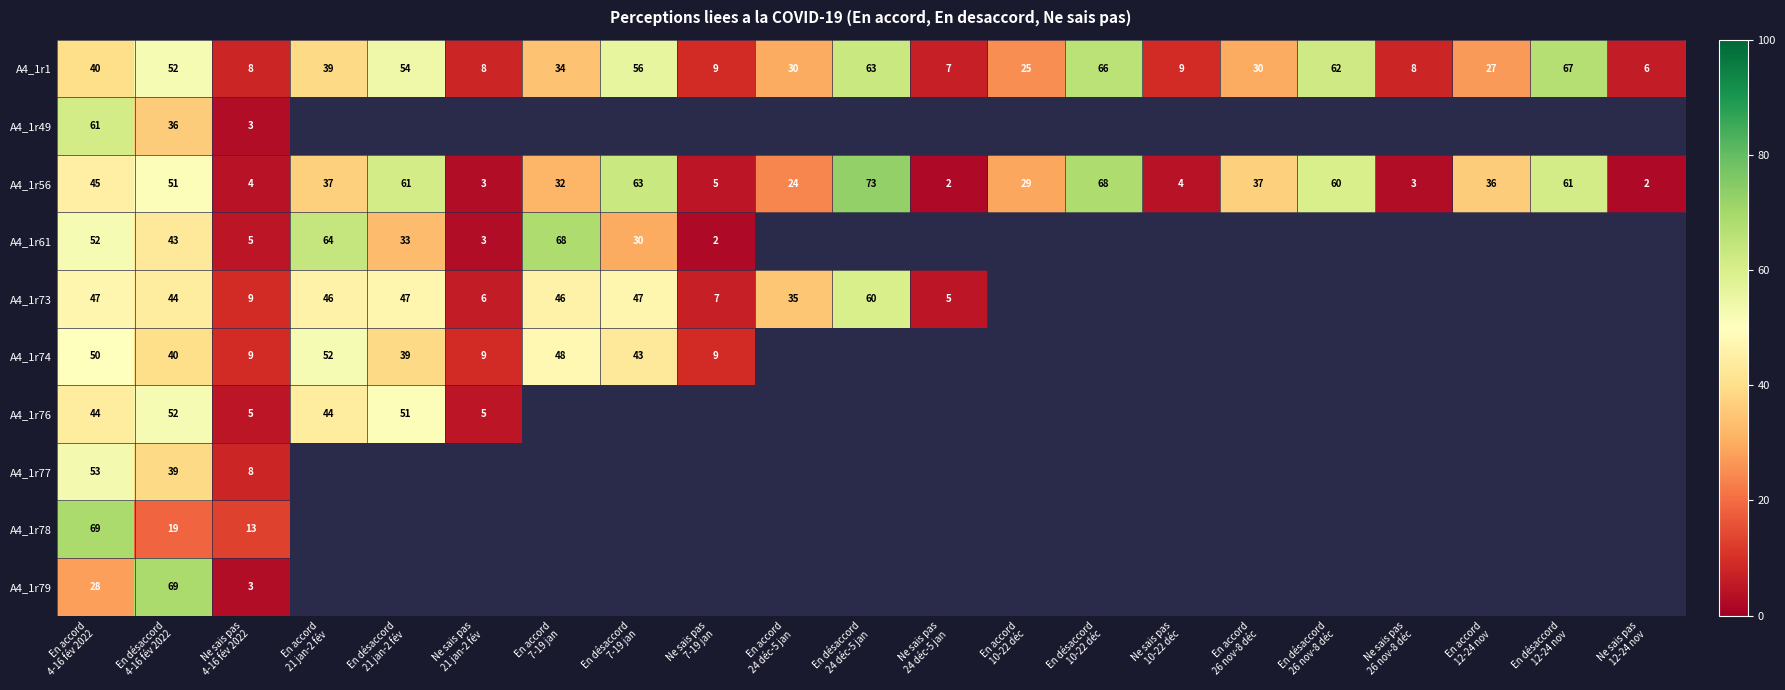

What is the average value of the A4_1r56 series?

33